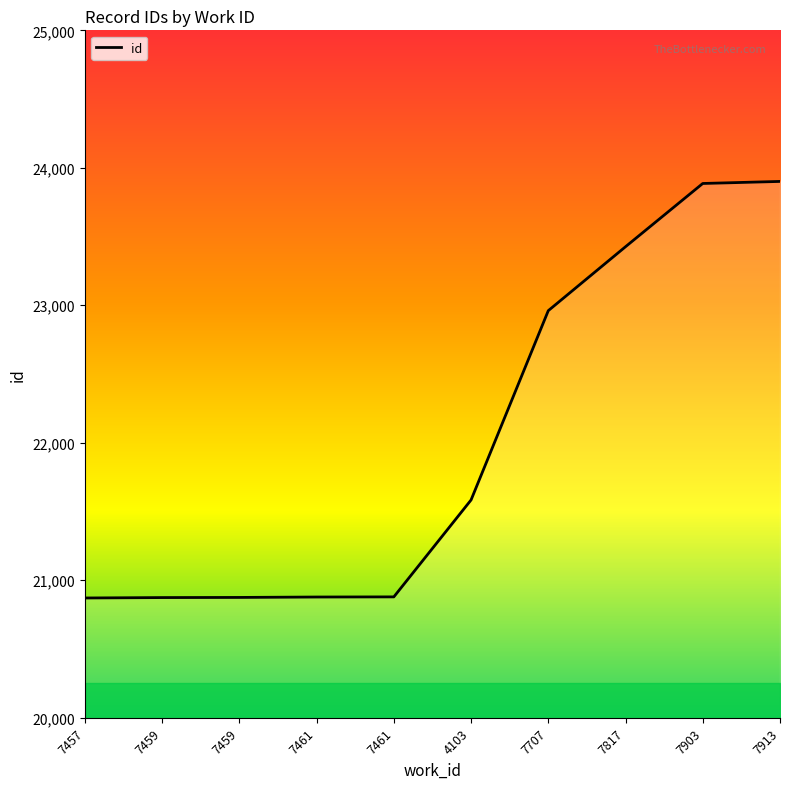

Is this an area chart (filled region under the line)?

Yes